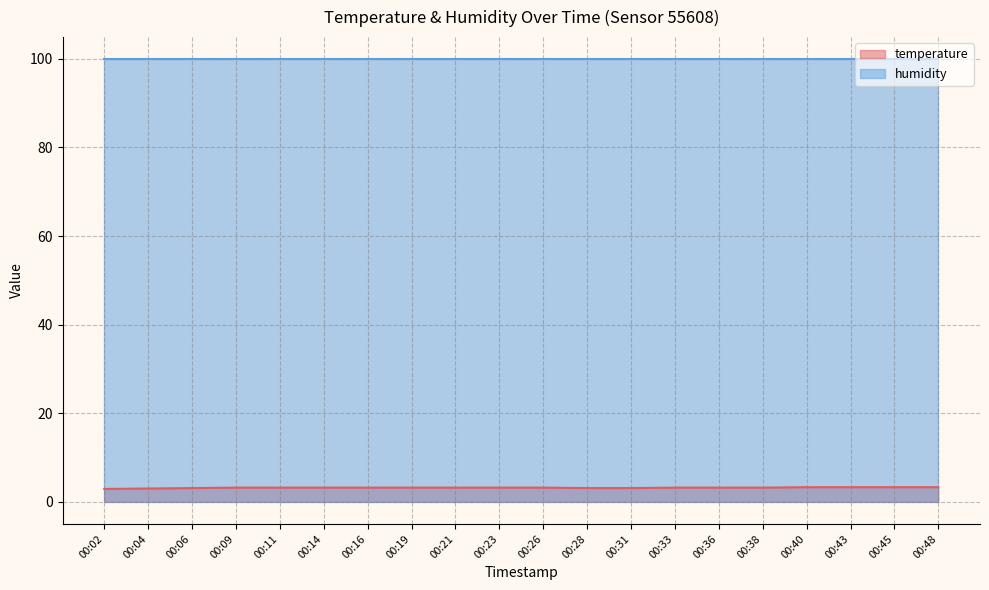

What is the greatest value displayed?

99.9